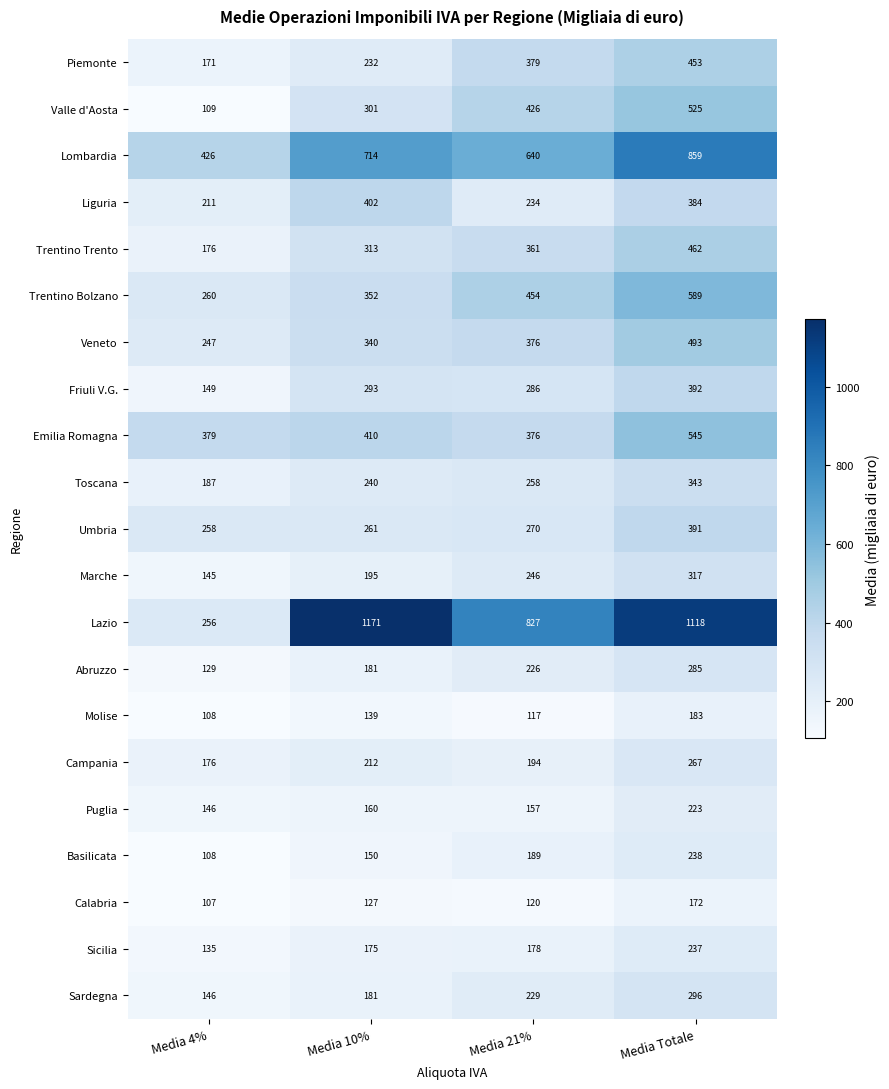

Which series has the widest spread of values?

Lazio